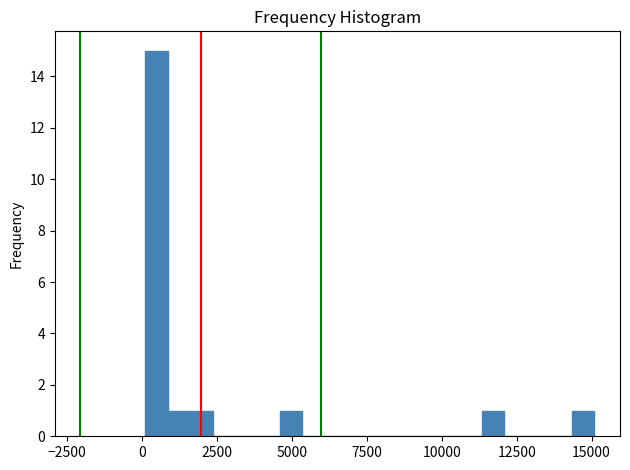

Around what value on the x-axis is the tallest bar? Give the approximate position of its centre, as read against the axis.

500